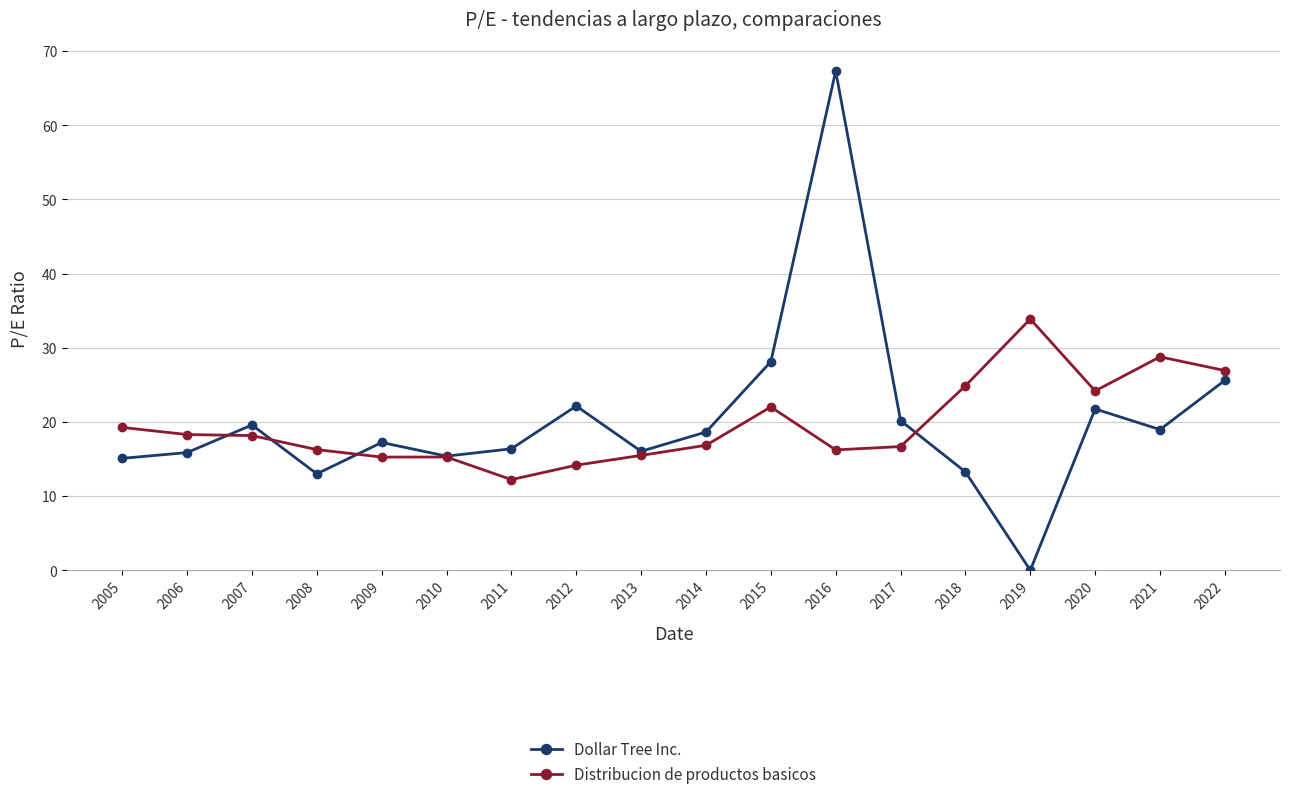

At which category does Dollar Tree Inc. reach its first local peak?

2007